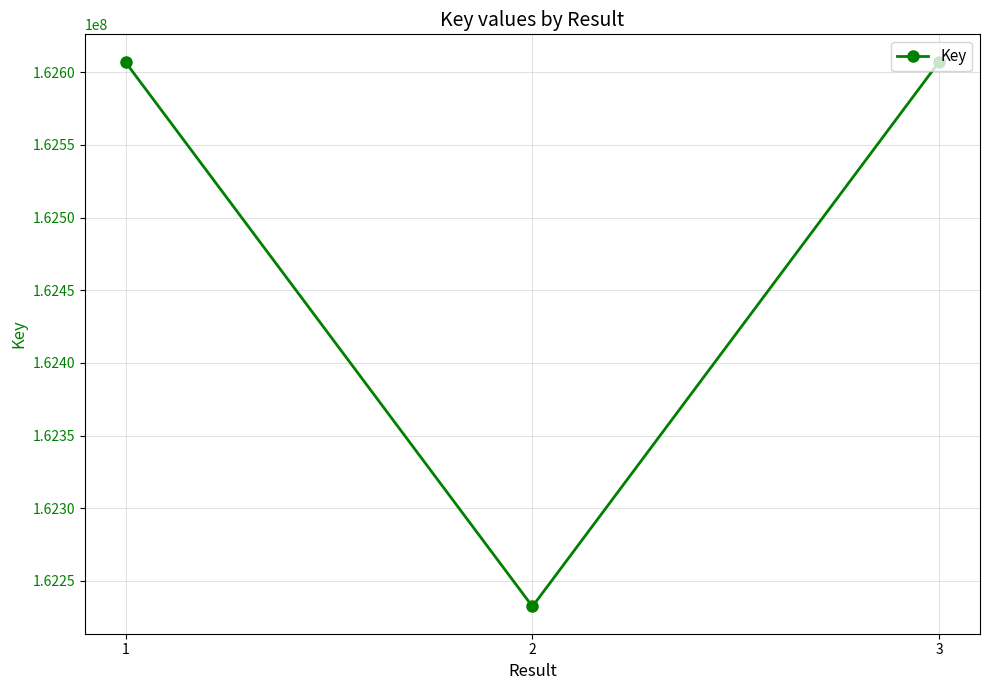

How many lines are shown in the chart?

1